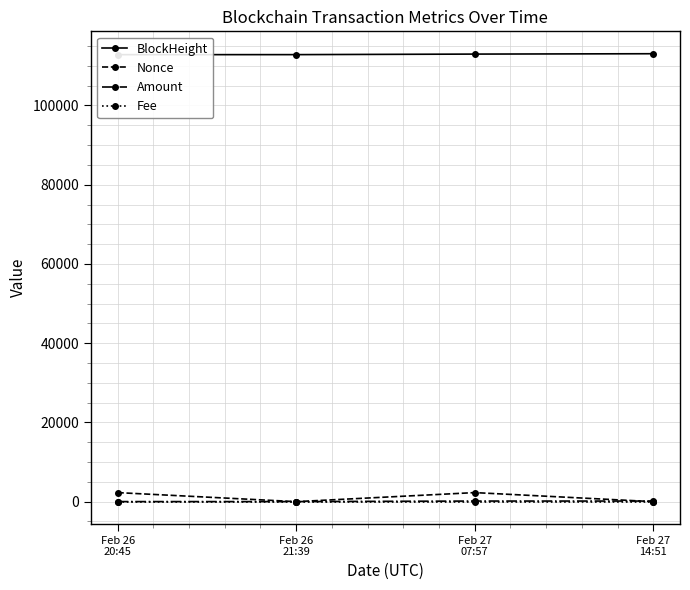

Does the chart display data point markers on the line(s)?

Yes